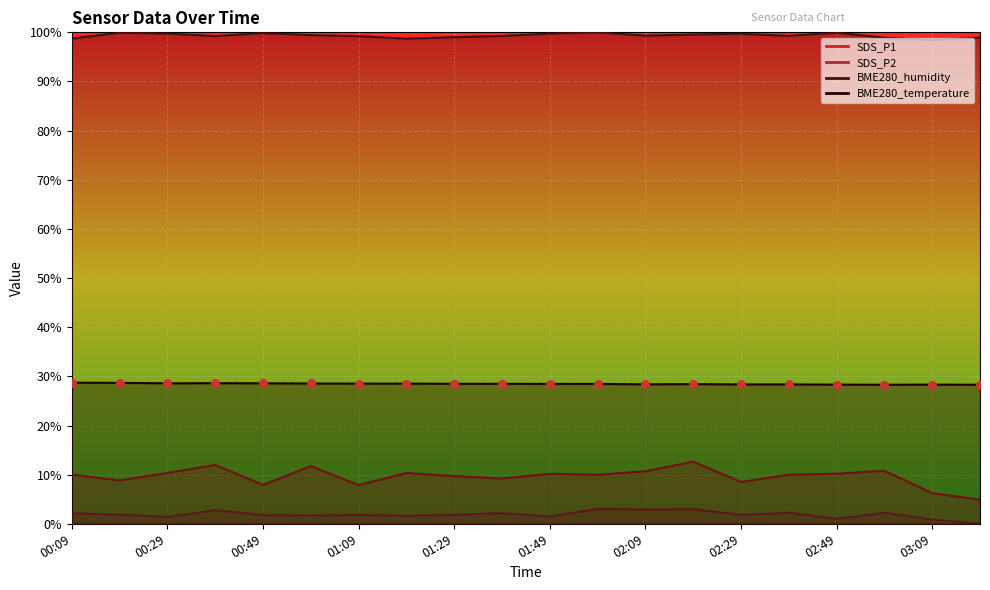

At how many categories does at least one series exceed 26?

20